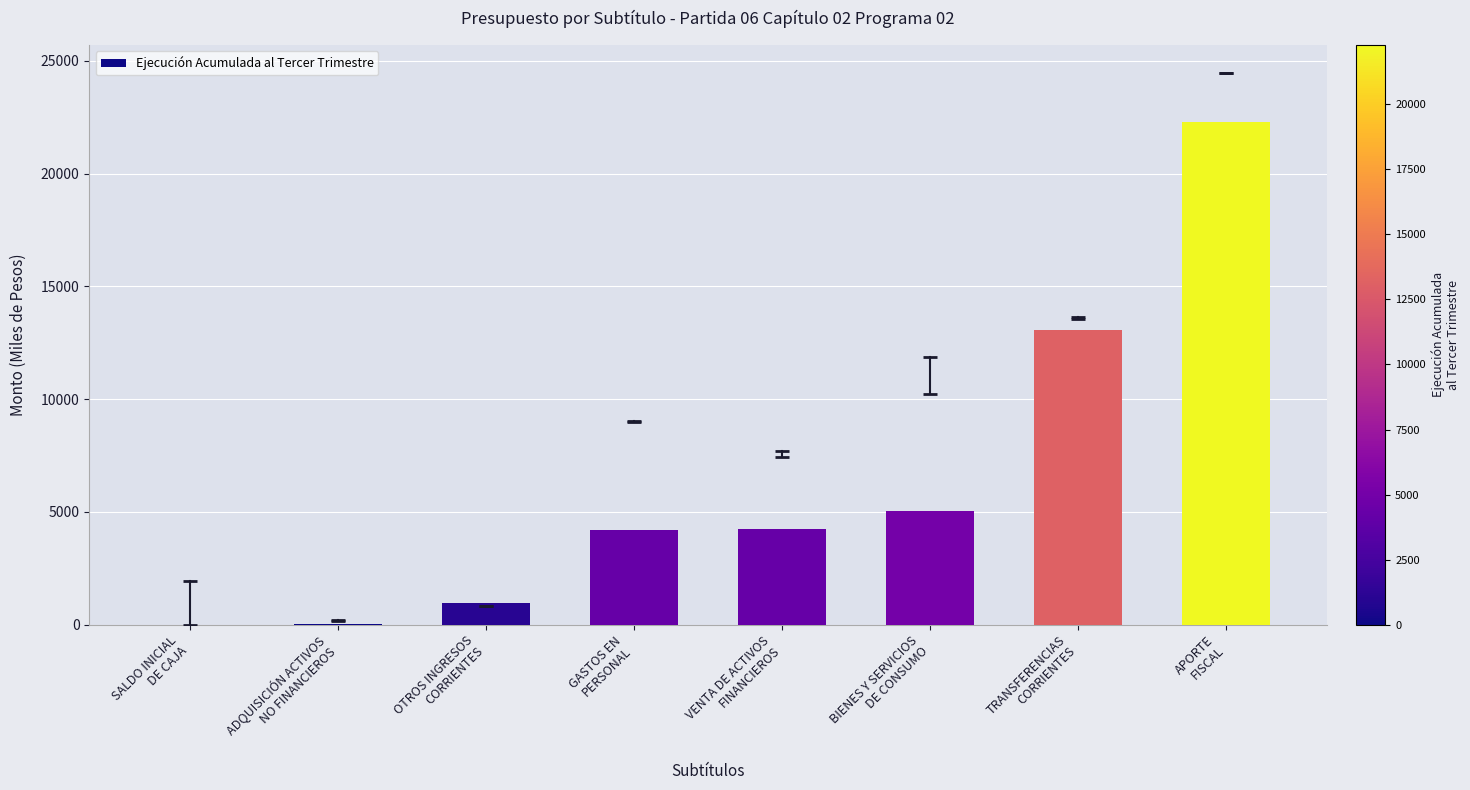

Count the number of data series in this chart.

1